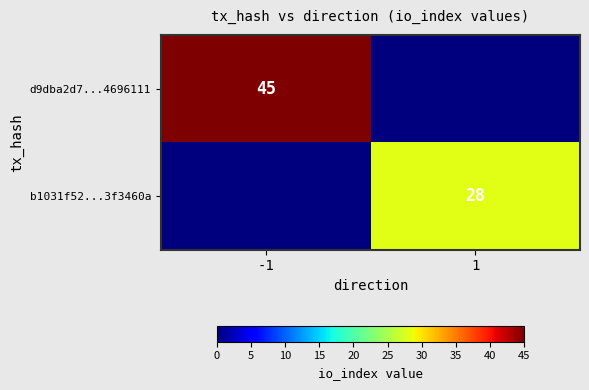

At how many categories does at least one series exceed 25?

2